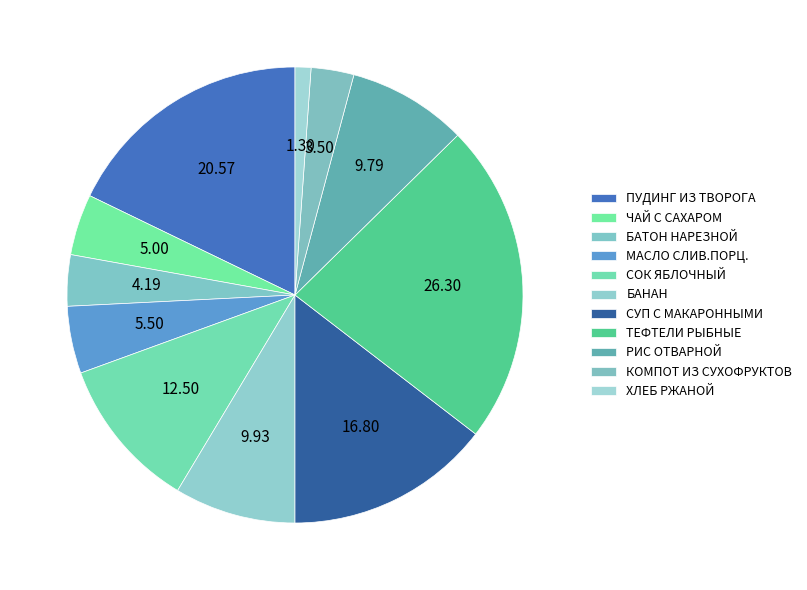

To the nearest percent, what portion does СОК ЯБЛОЧНЫЙ represent?

11%